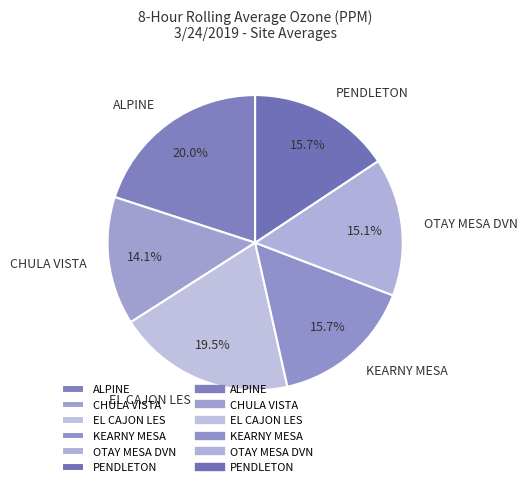

Is the sum of PENDLETON and OTAY MESA DVN greater than half?

No